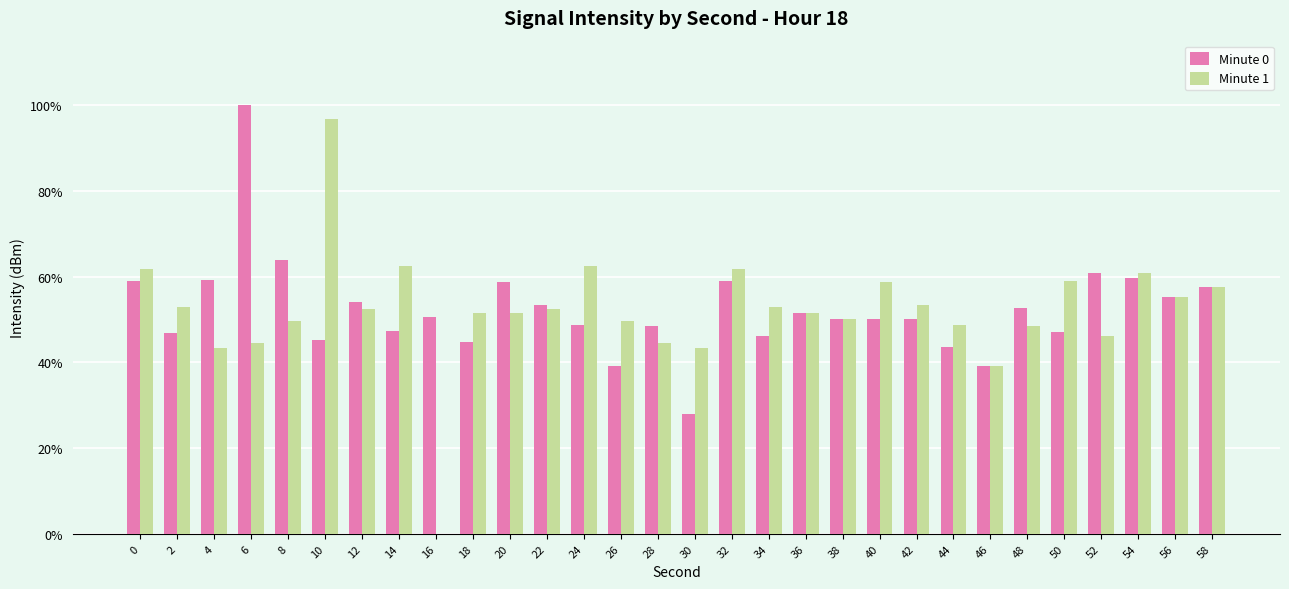

Are the bars horizontal?

No